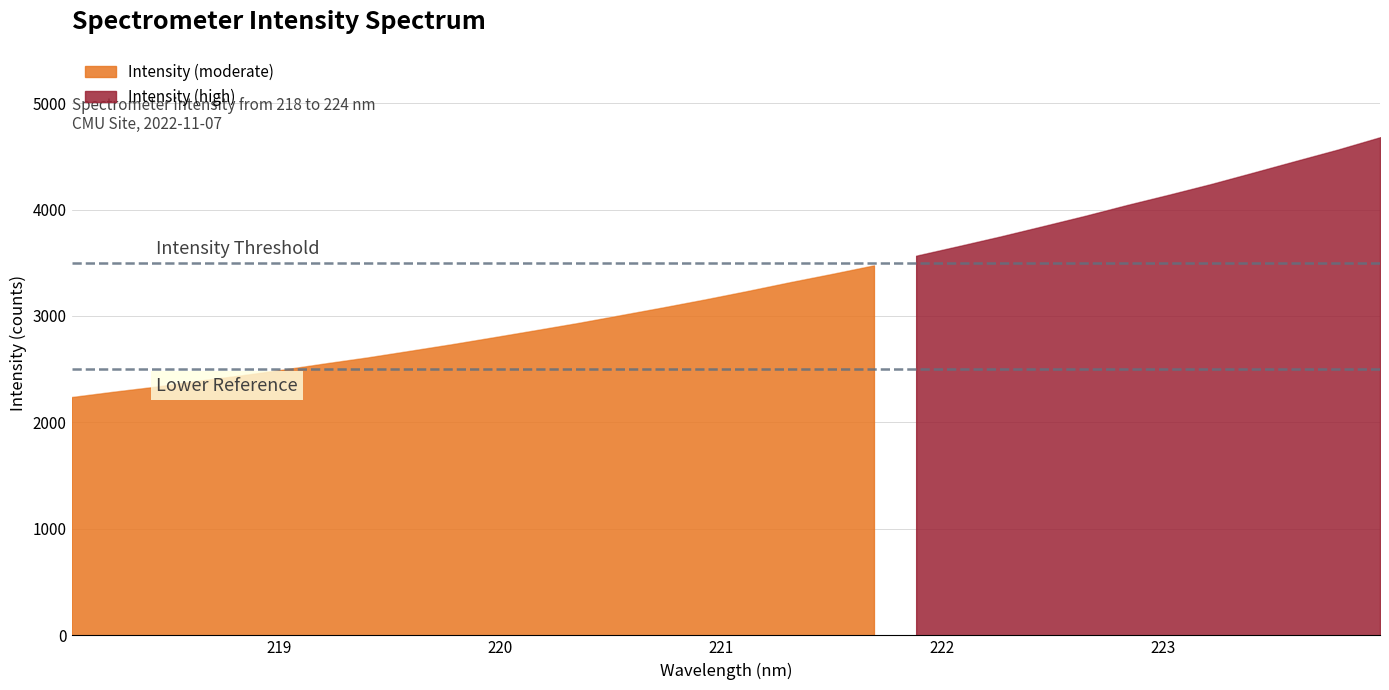

Is it true that the value at 218.2508 is 2289.1?

True